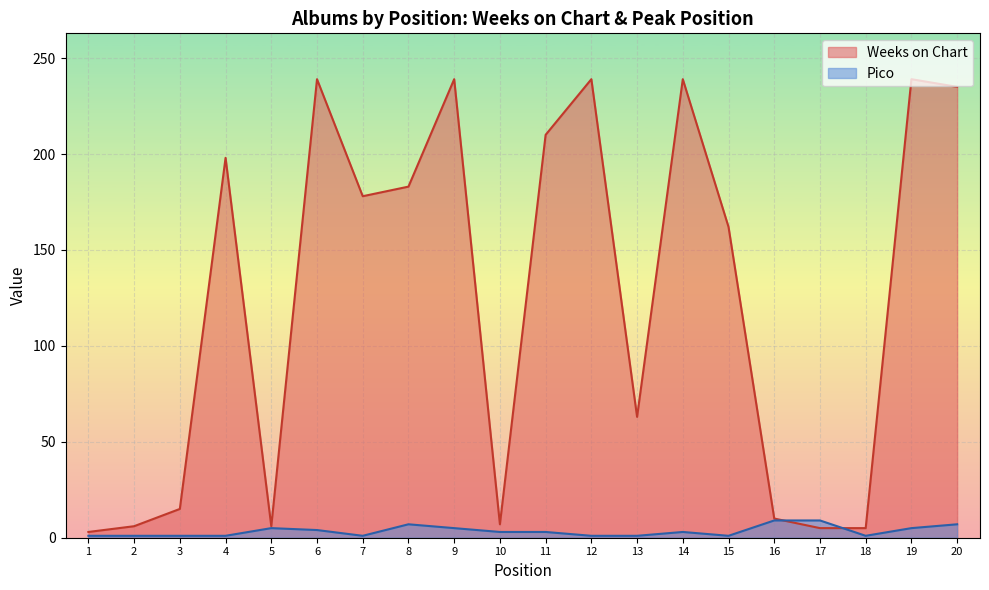

The value of Weeks on Chart at 15 is 257. True or false?

False